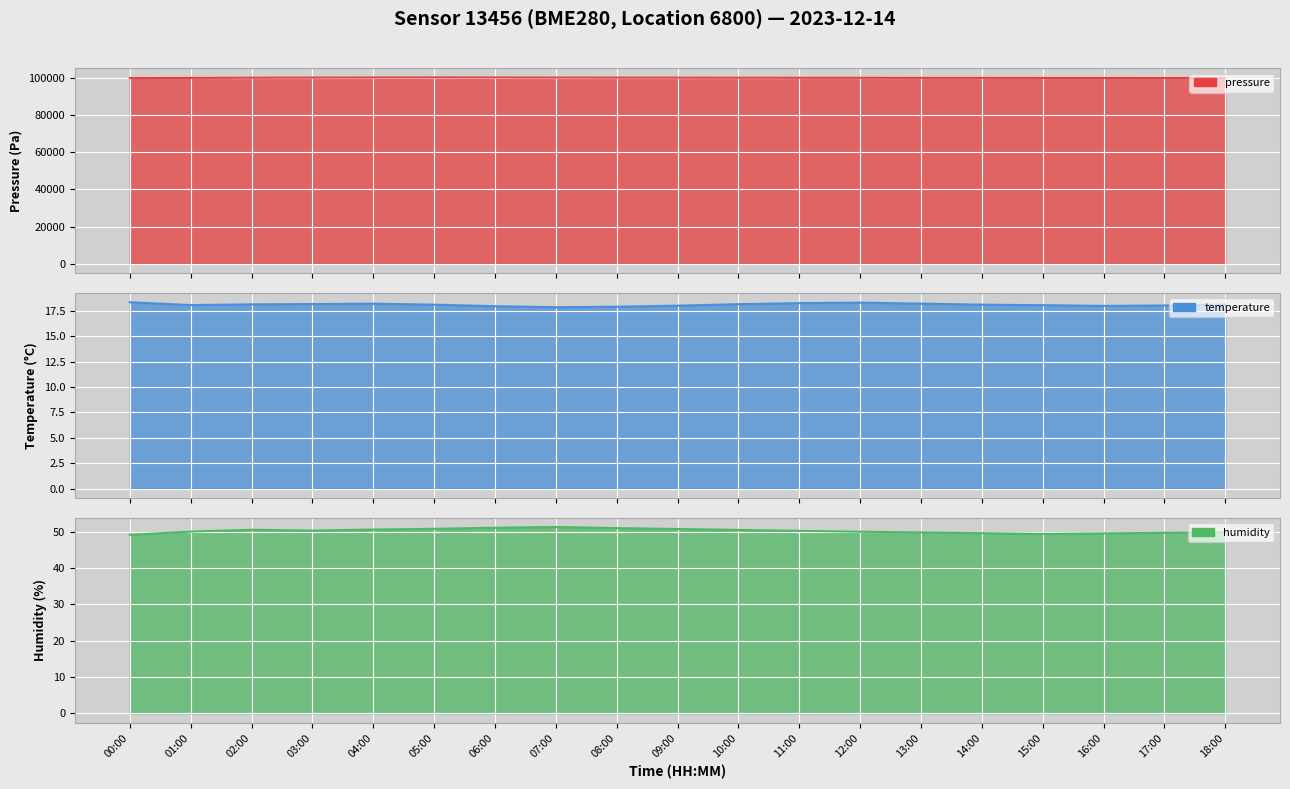

What is the label of the 13th point from the left?

12:00